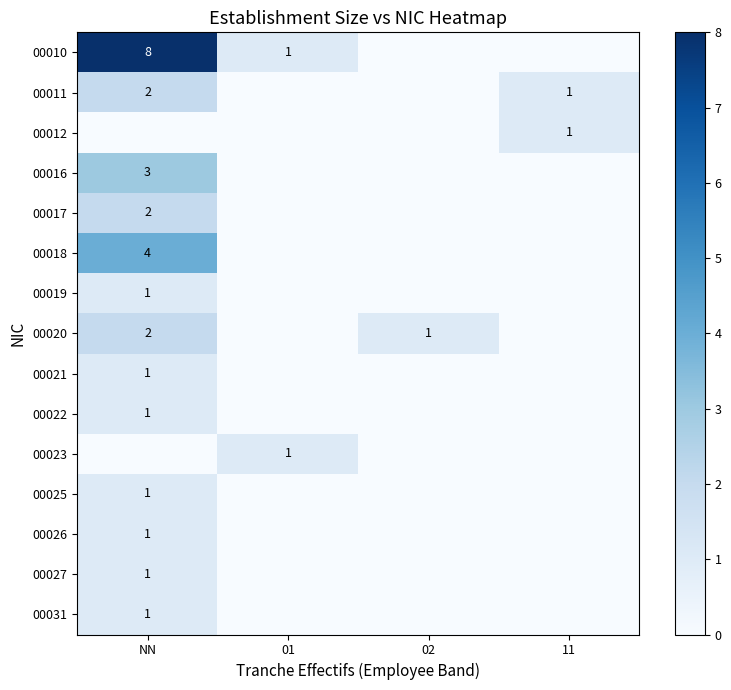

The value of 00010 at NN is 8. True or false?

True